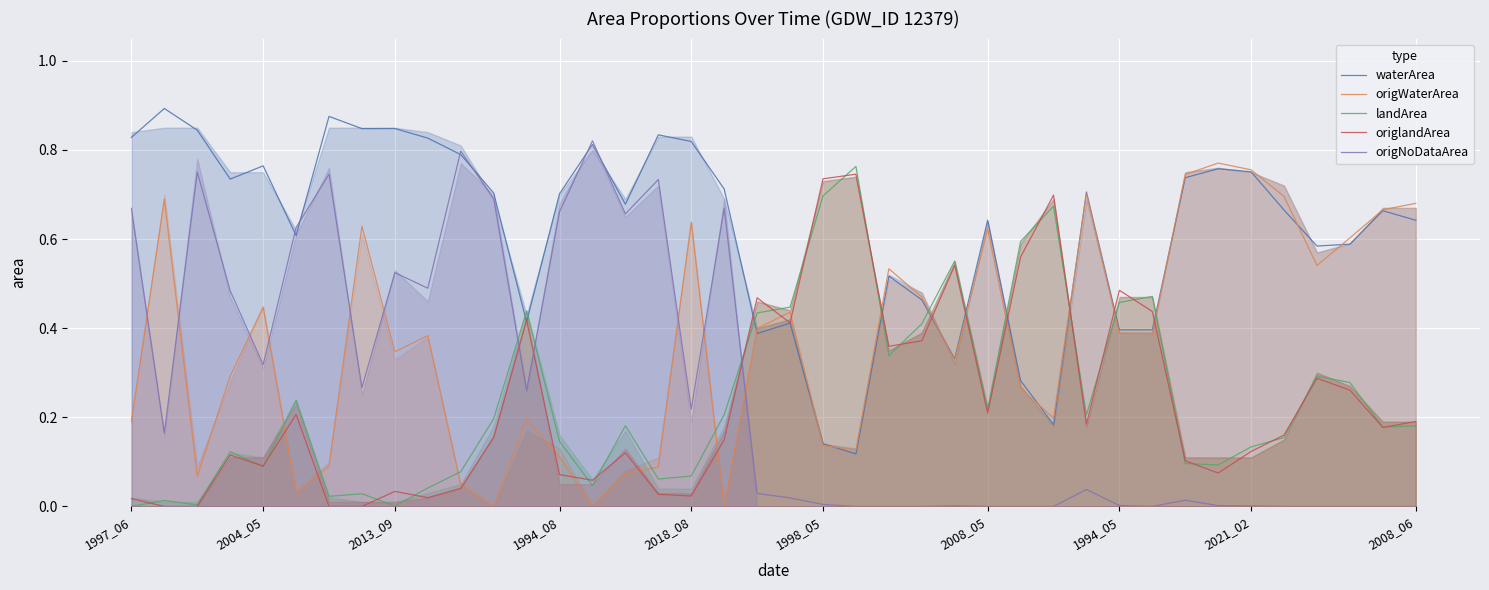

At which category does the chart reach its minimum across all series?

11